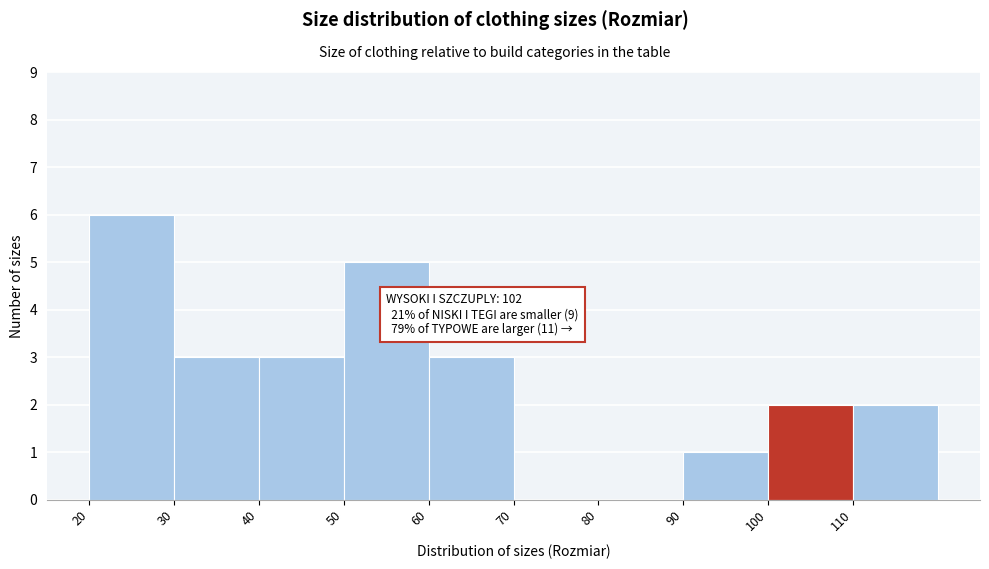

Which range on the x-axis has the tallest bar?

20 to 30